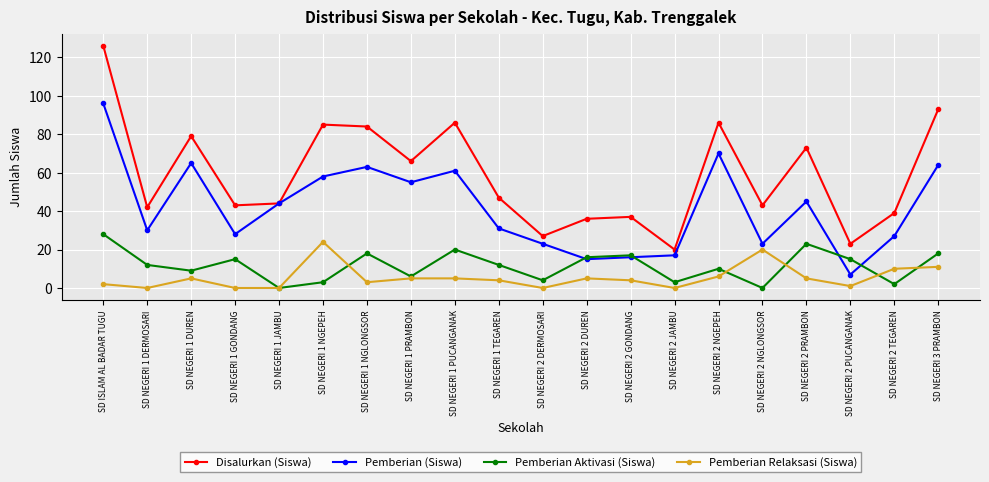

Rank the series by their maximum value, from highest to lowest.

Disalurkan (Siswa), Pemberian (Siswa), Pemberian Aktivasi (Siswa), Pemberian Relaksasi (Siswa)